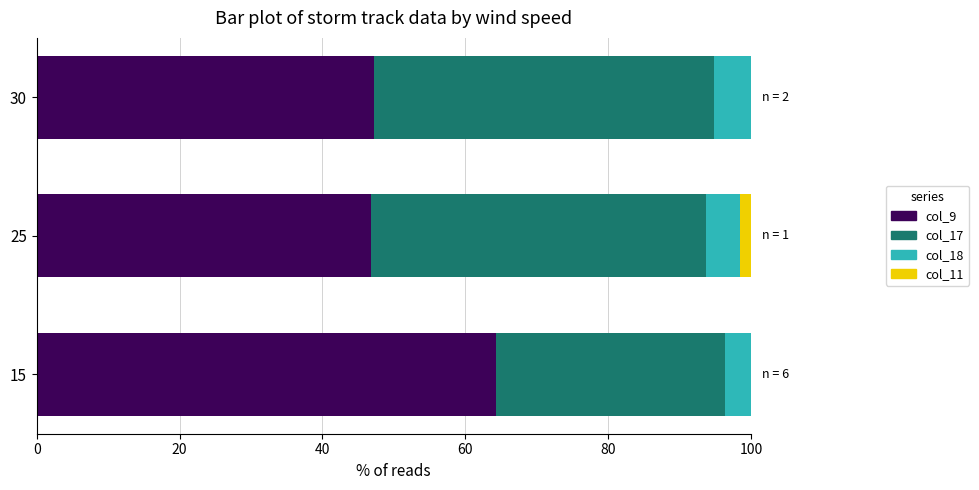

True or false: col_9 has a value of 46.8 at 25.

True